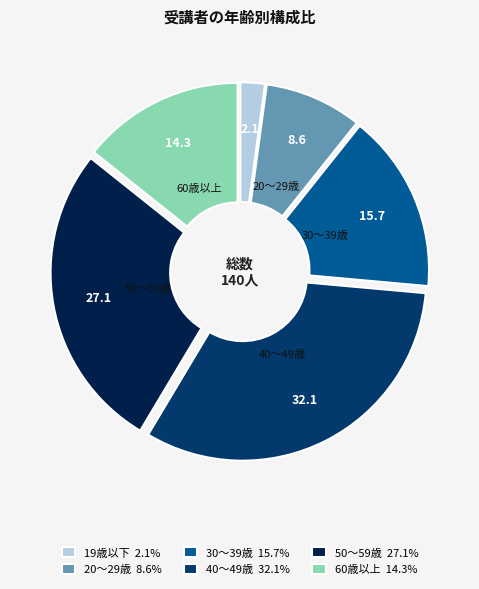

Count the number of slices in the pie.

6